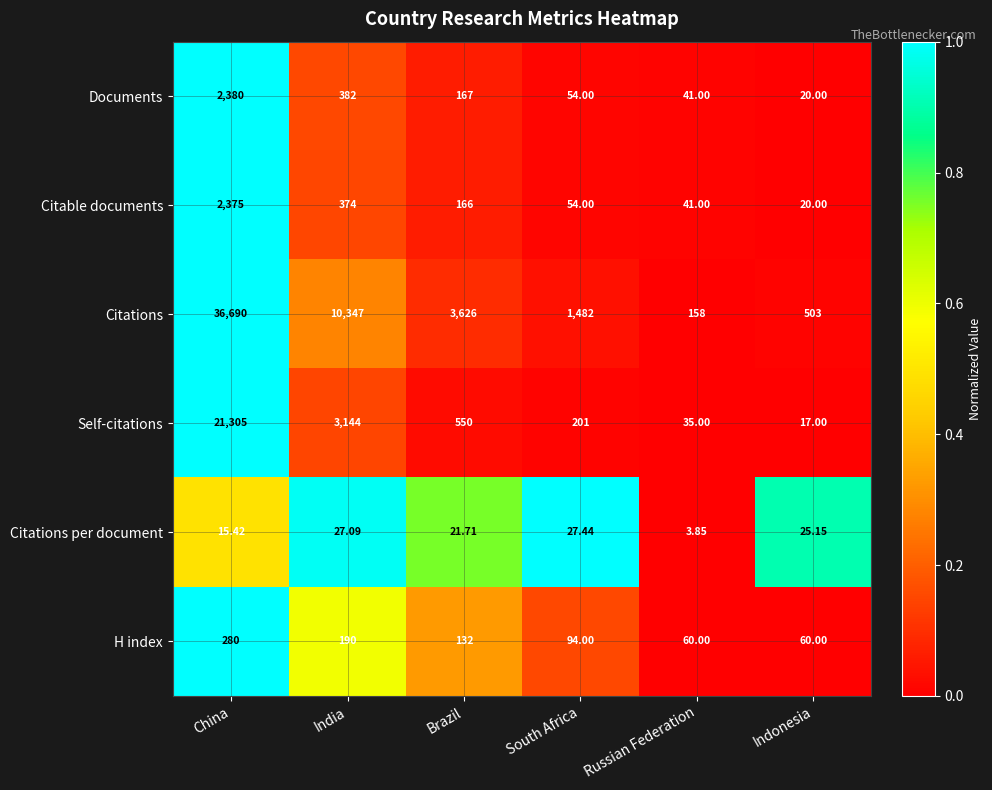

Is the value of Citable documents at Brazil greater than the value of H index at Russian Federation?

Yes